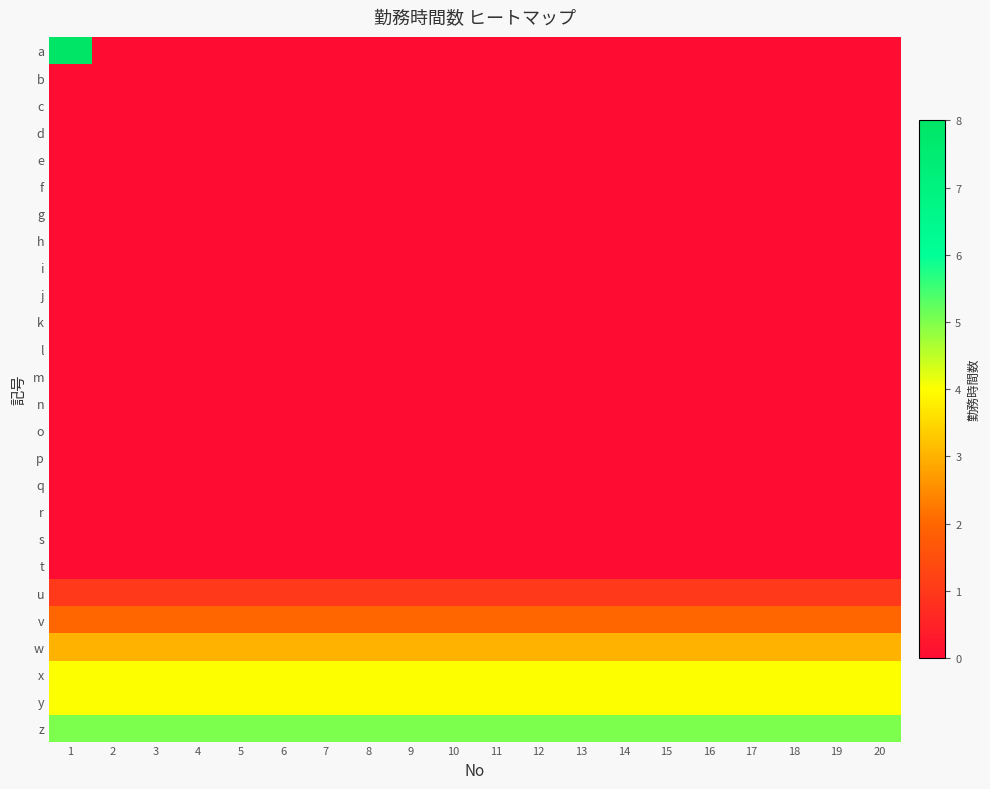

How many data points does each series have?

20